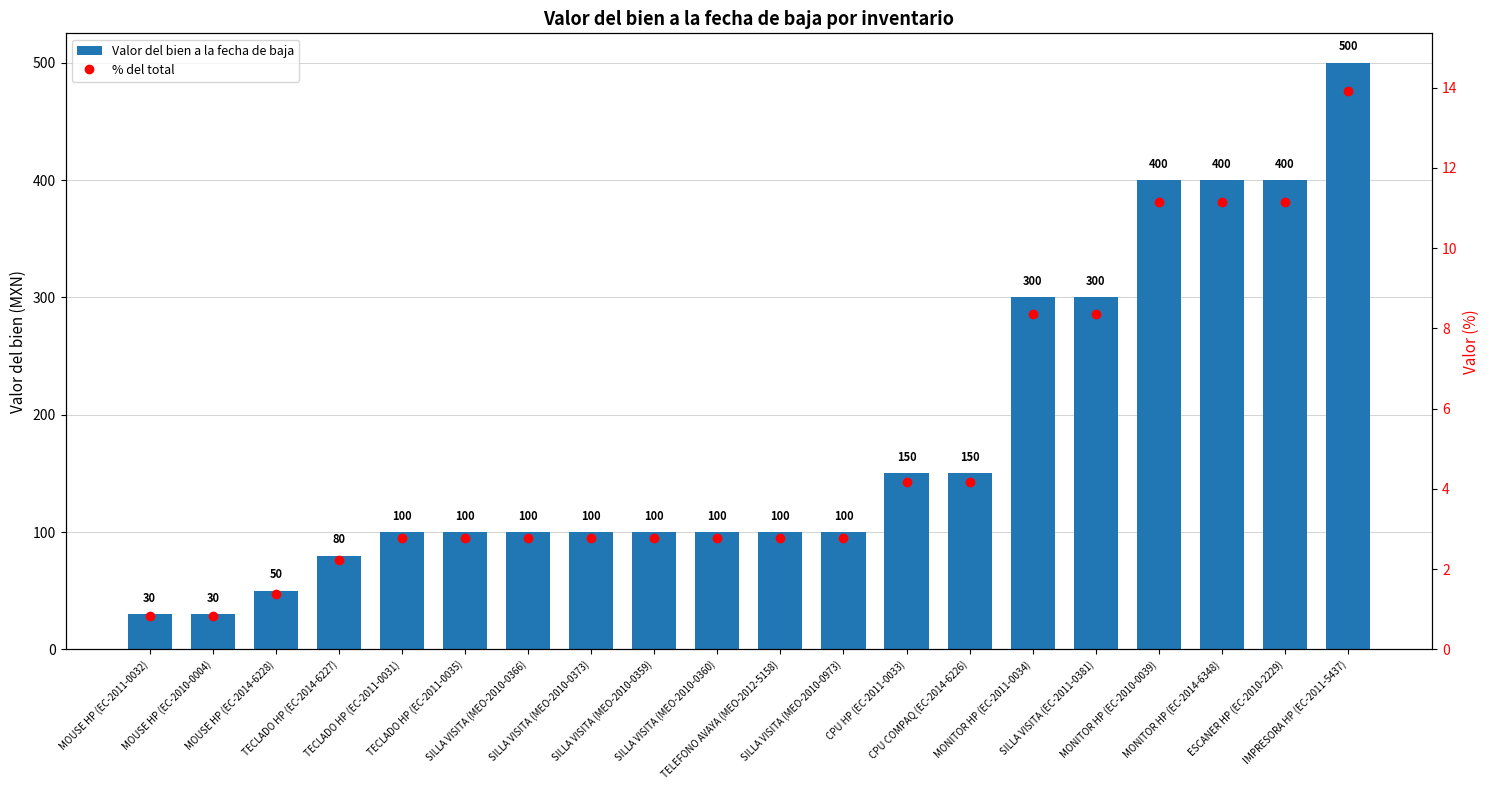

How many groups of bars are there?

20